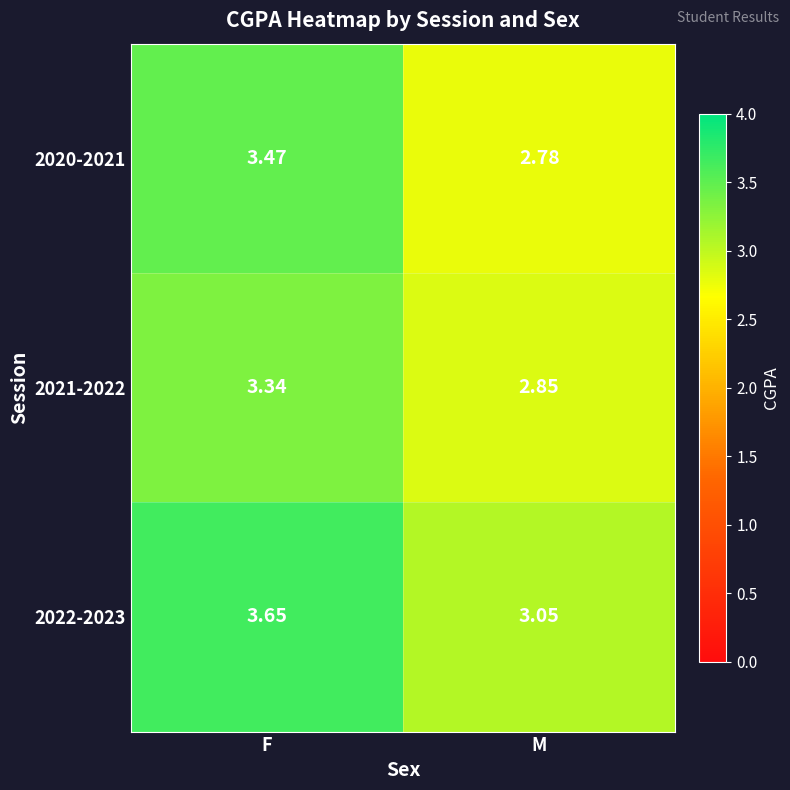

Rank the categories by 2021-2022 value from lowest to highest.

M, F